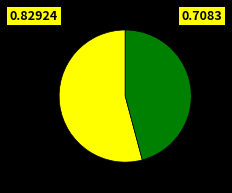

Is there a majority slice in this chart?

Yes